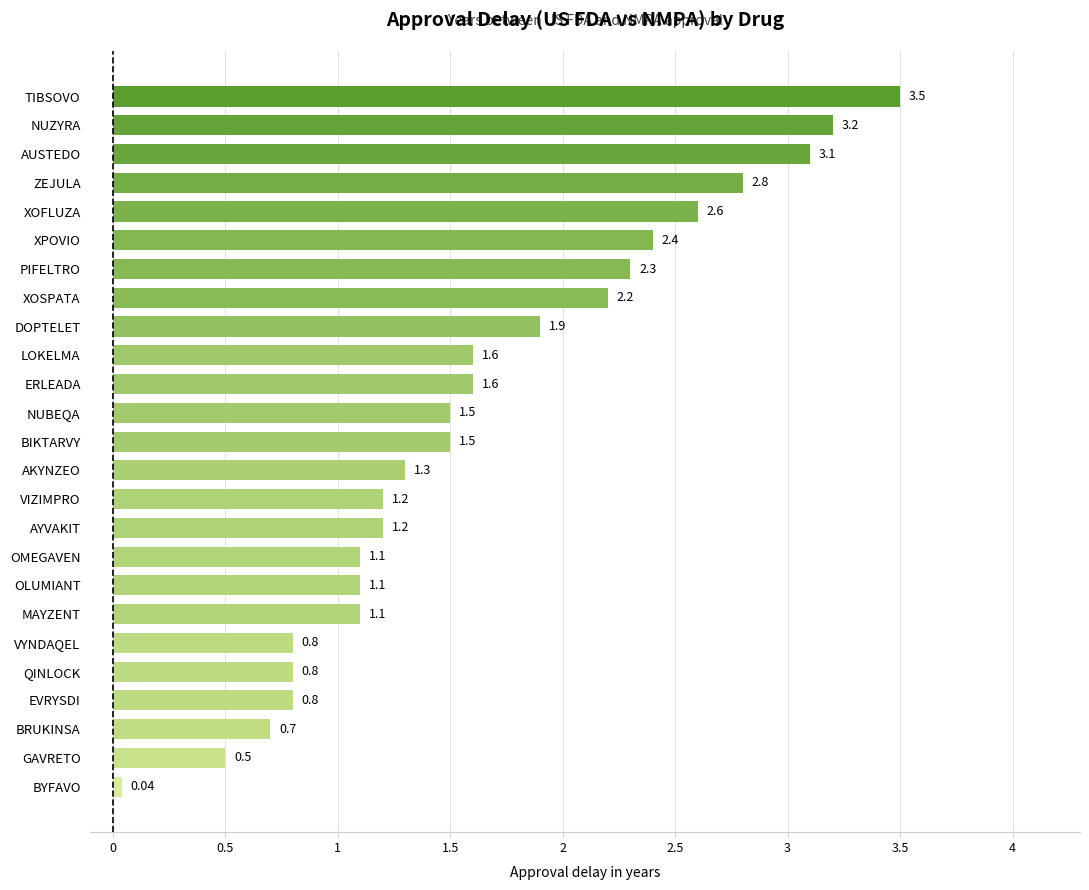

How many bars are there in total?

25